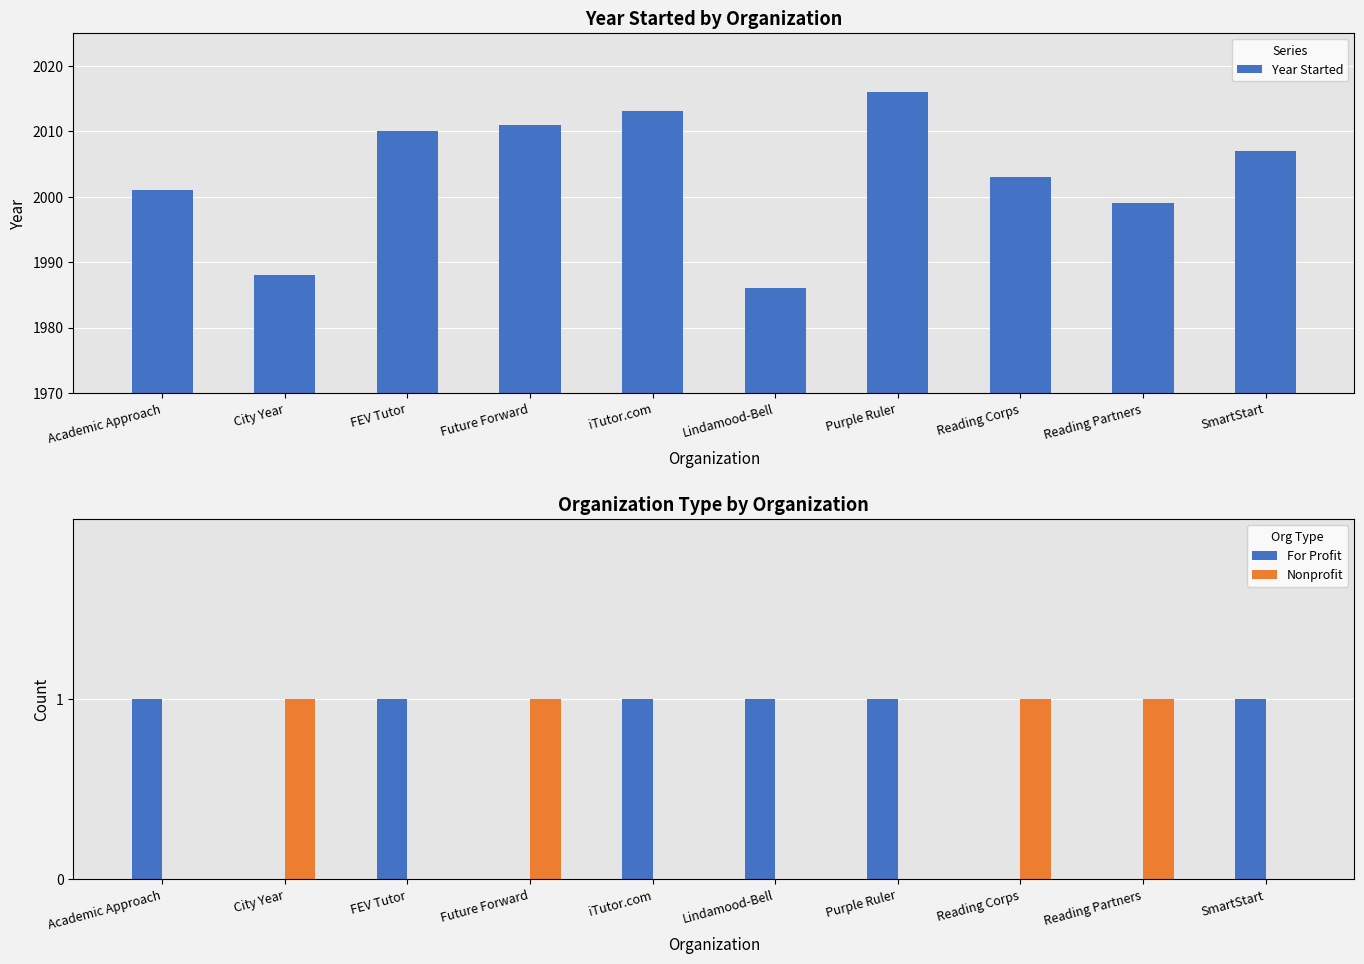

True or false: Year Started has a value of 593 at FEV Tutor.

False